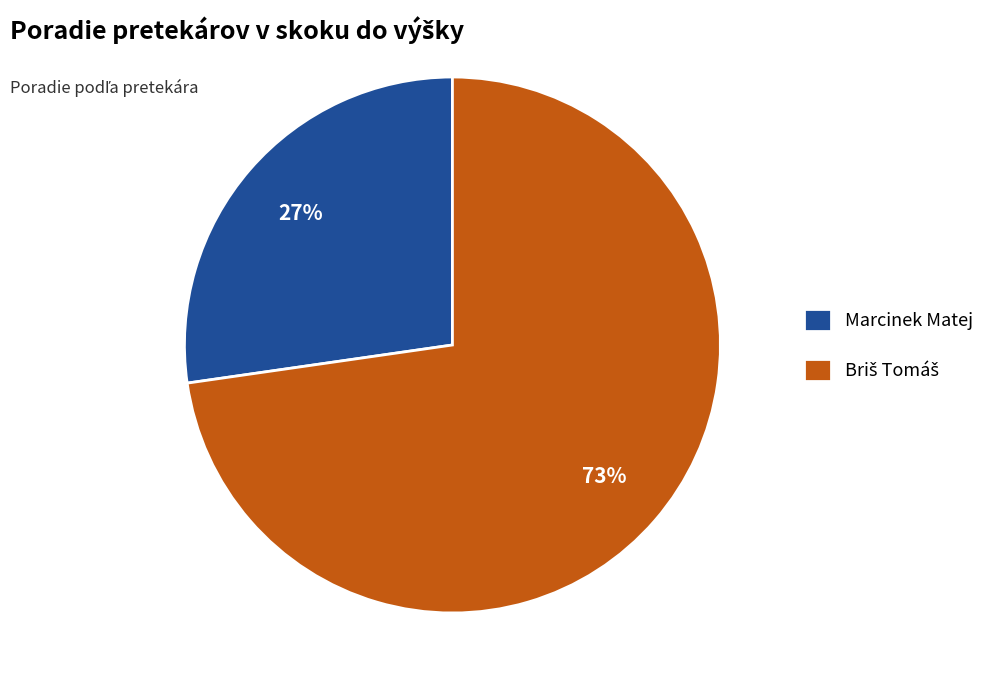

To the nearest percent, what portion does Marcinek Matej represent?

27%